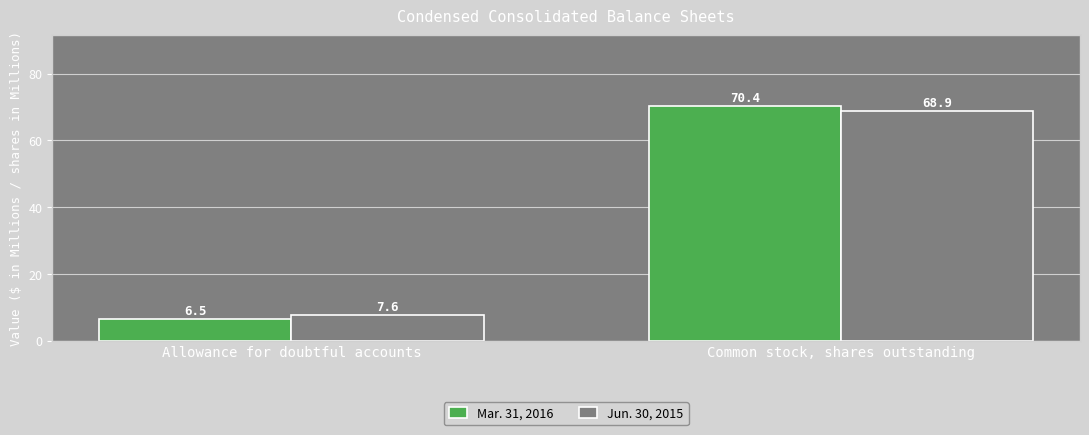

What is the label of the 2nd bar from the right?

Allowance for doubtful accounts